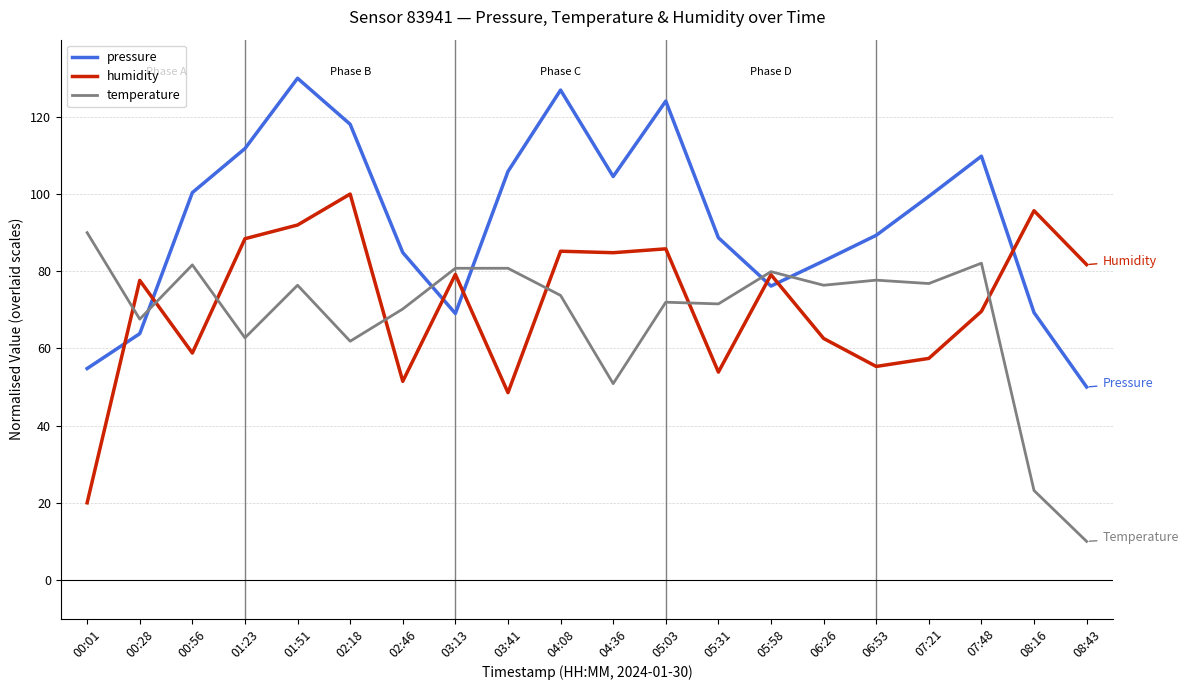

What is the sum of all humidity values?

1427.1